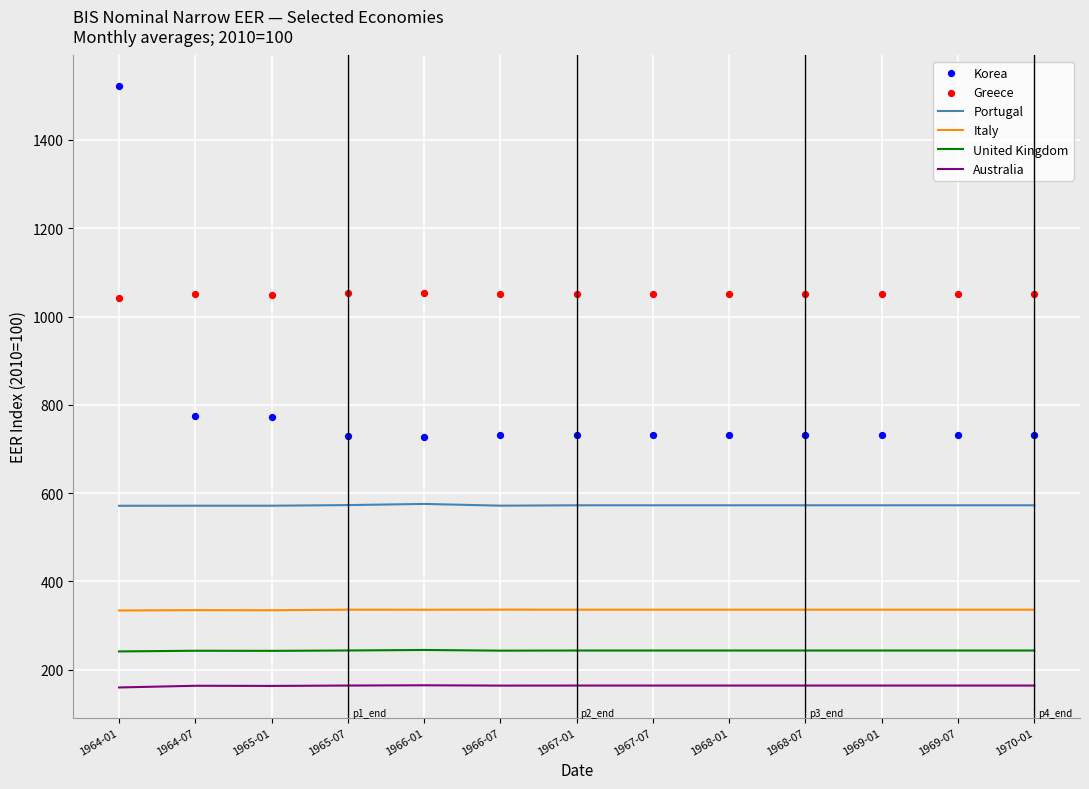

At which category is the sum across all series the highest?

1964-01